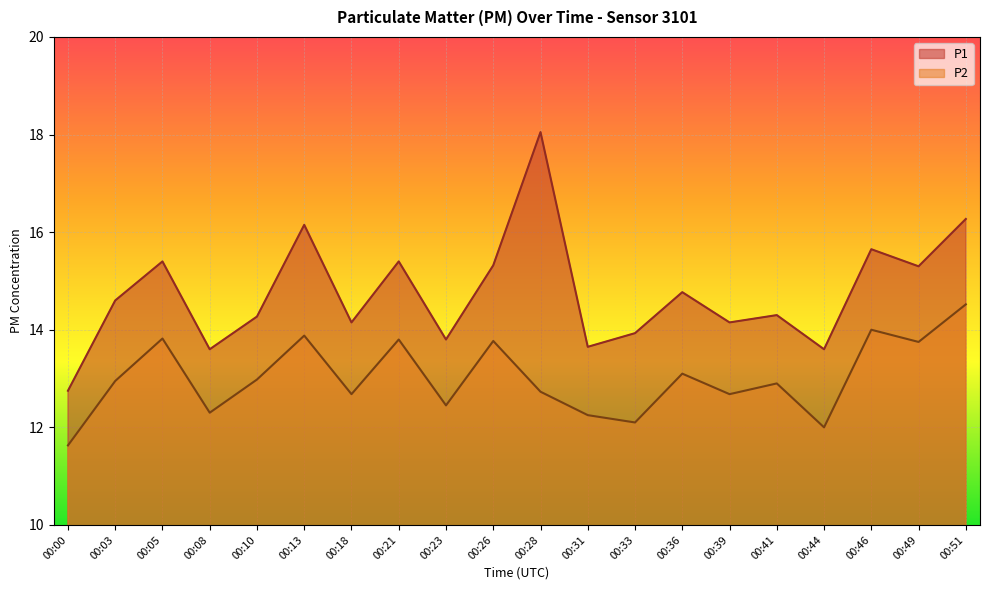

What is the sum of all P2 values?

260.3